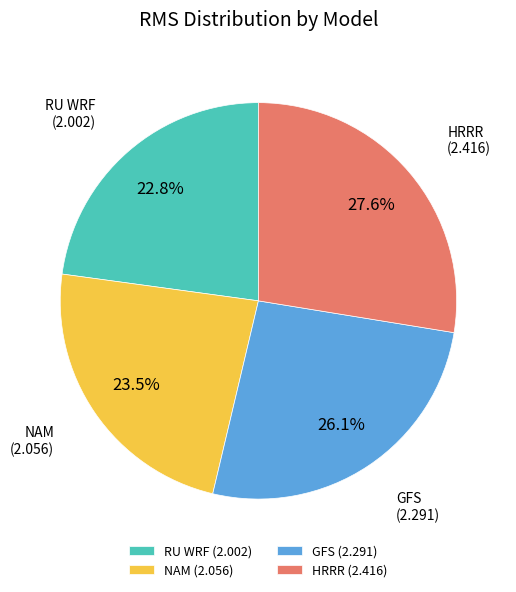

Is GFS the majority of the pie?

No